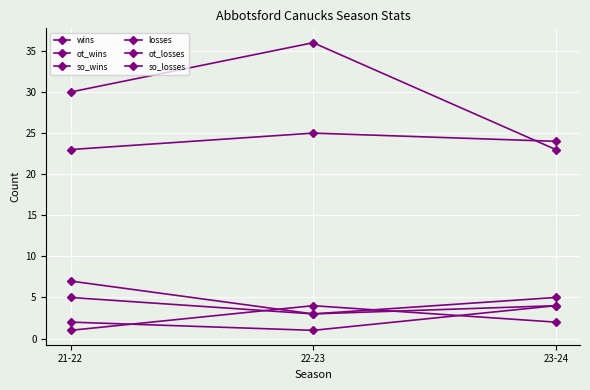

What is the total value across all series at 22-23?

72